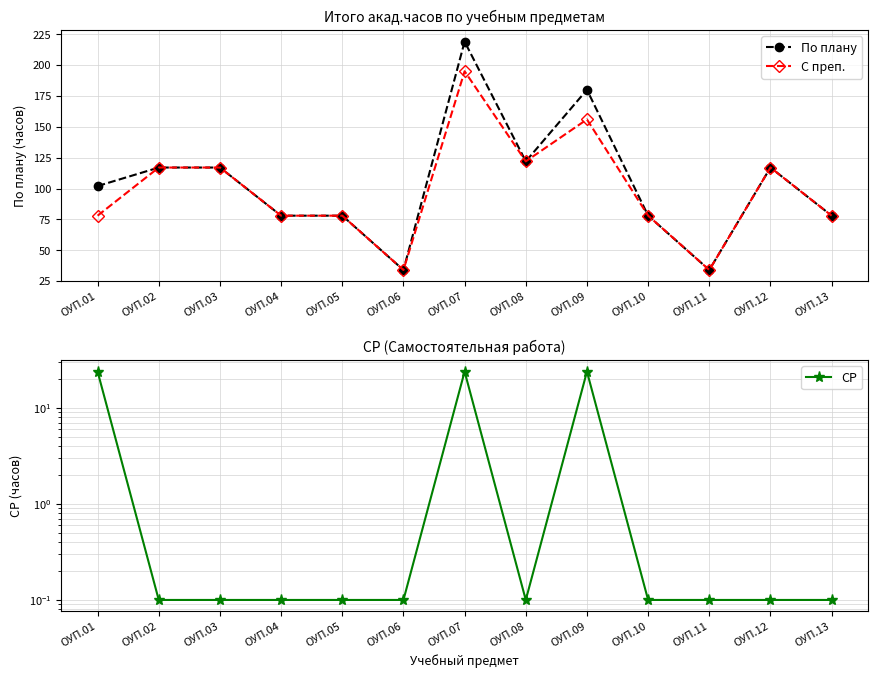

List the labels in order of СР value, largest first.

ОУП.01, ОУП.07, ОУП.09, ОУП.02, ОУП.03, ОУП.04, ОУП.05, ОУП.06, ОУП.08, ОУП.10, ОУП.11, ОУП.12, ОУП.13